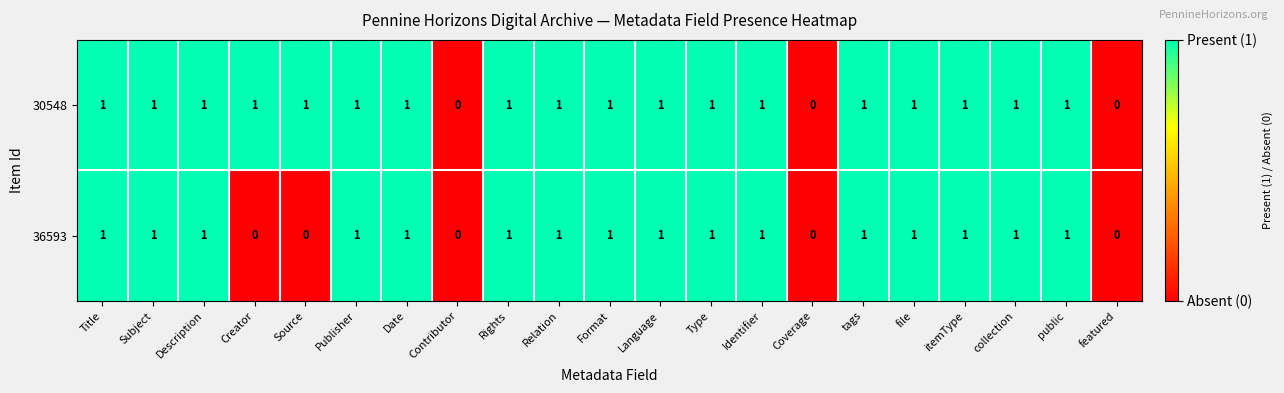

Is it true that 36593 equals 0 at featured?

True